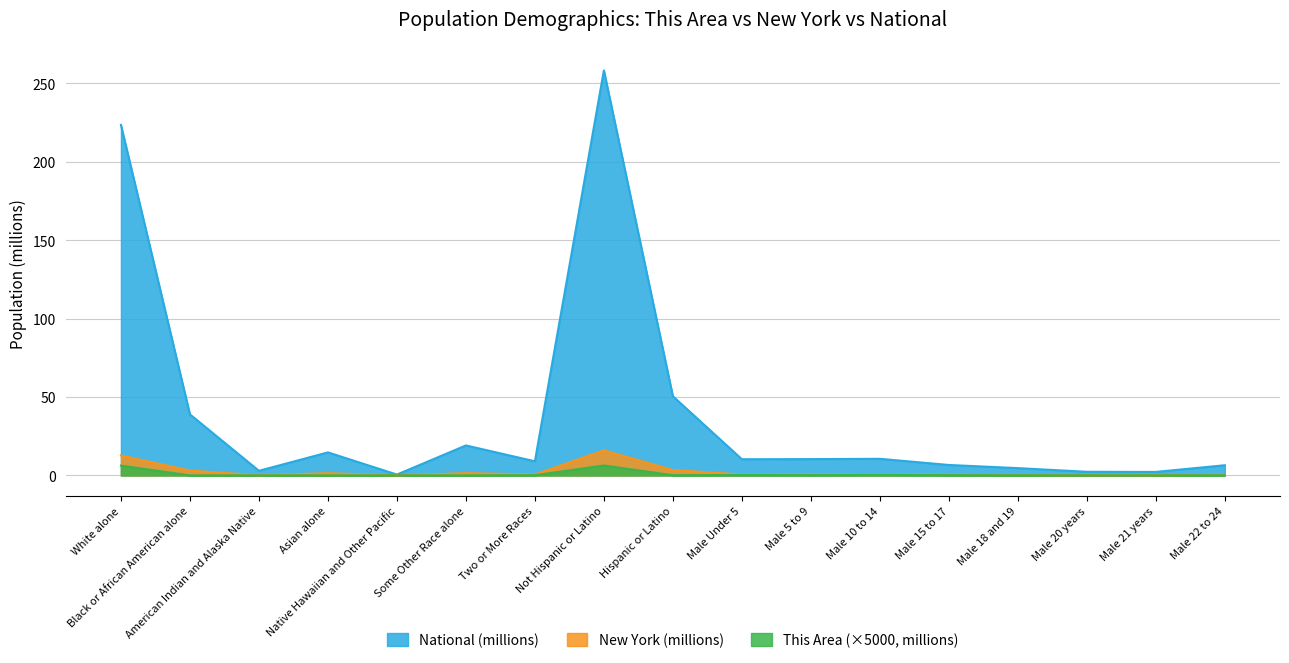

Which series has the widest spread of values?

National (millions)